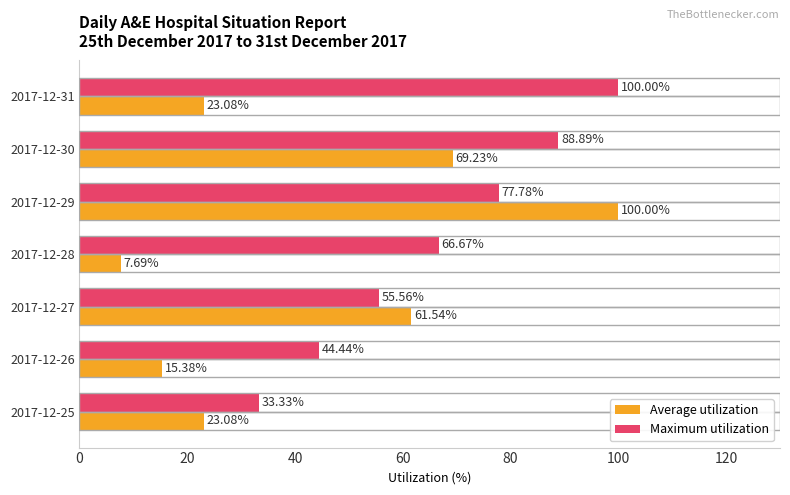

Rank the series by their average value, from highest to lowest.

Maximum utilization, Average utilization